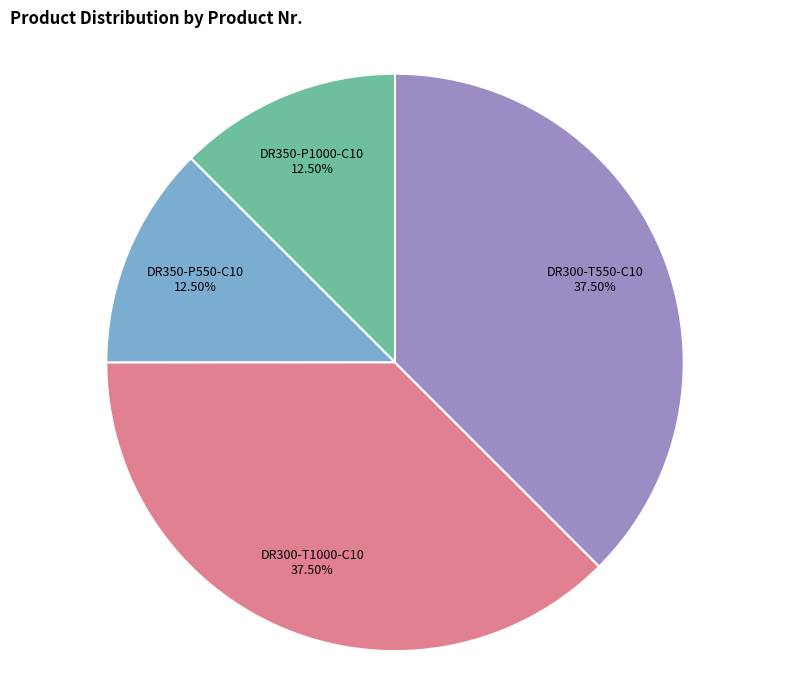

Is there a majority slice in this chart?

No